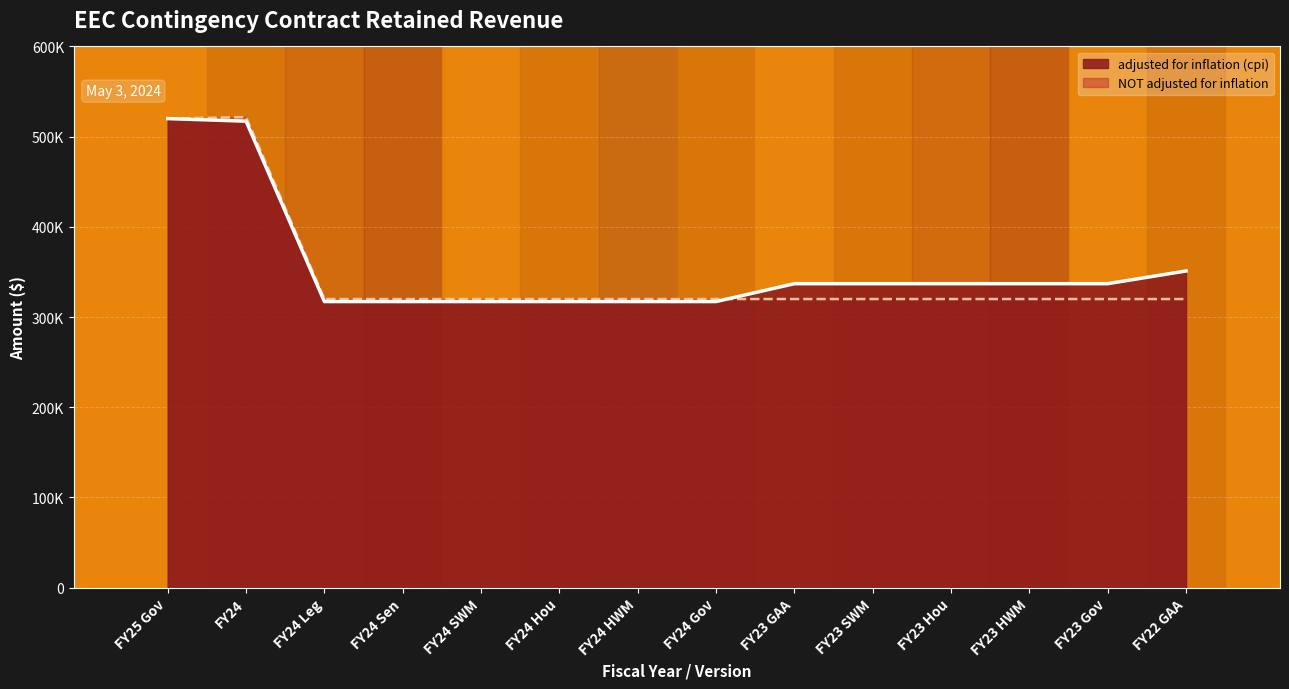

How many values in the NOT adjusted for inflation series exceed 320000?

2